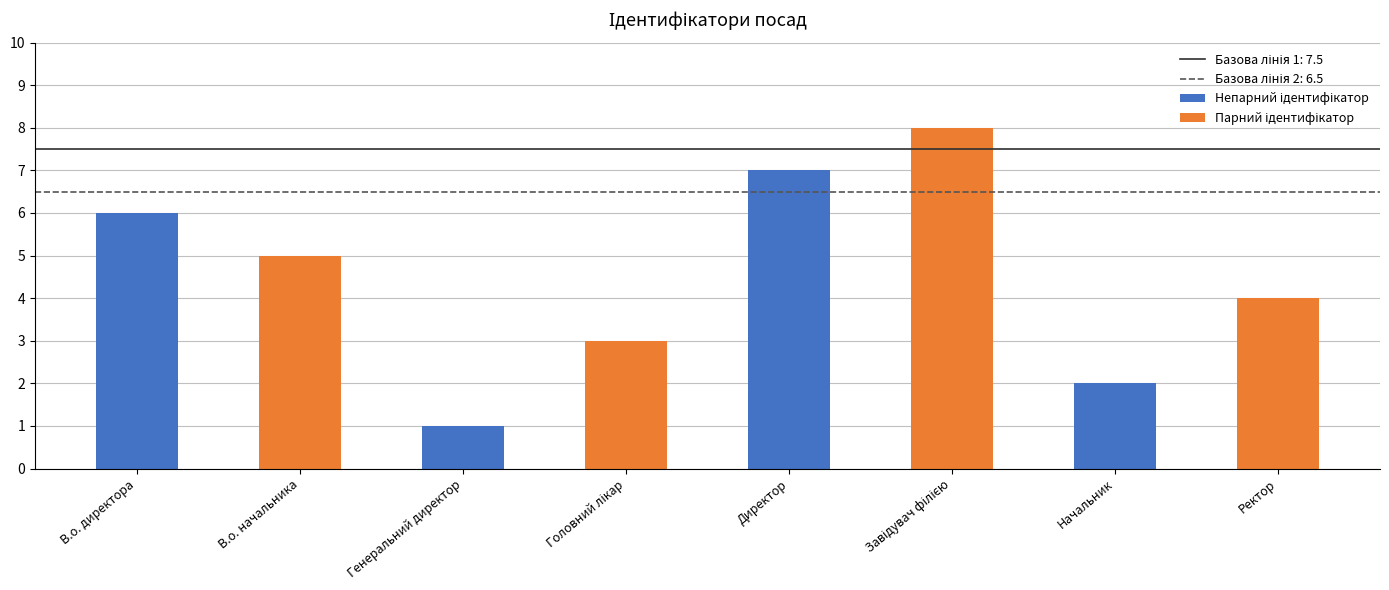

How many groups of bars are there?

4